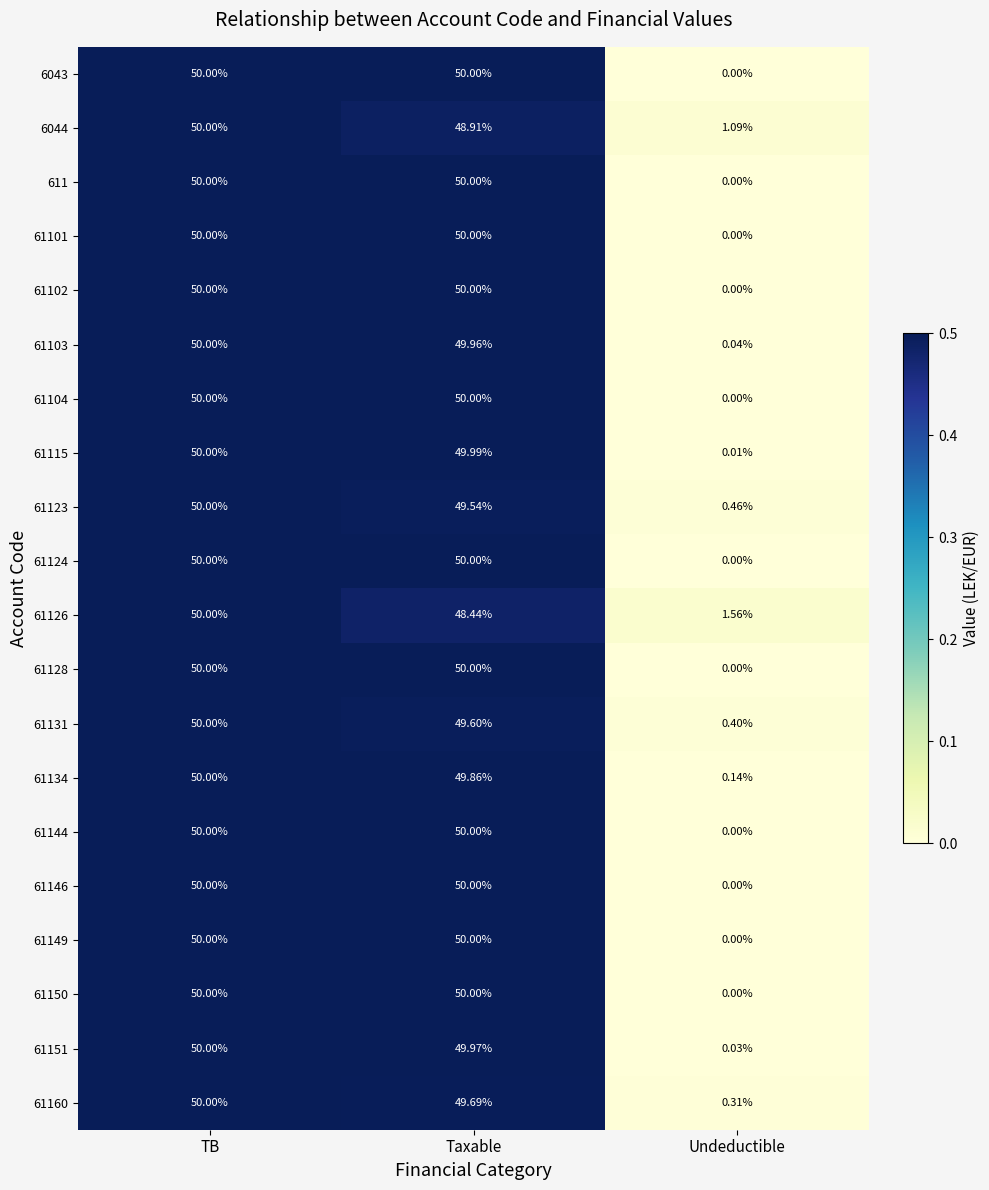

At which category is the sum across all series the highest?

TB